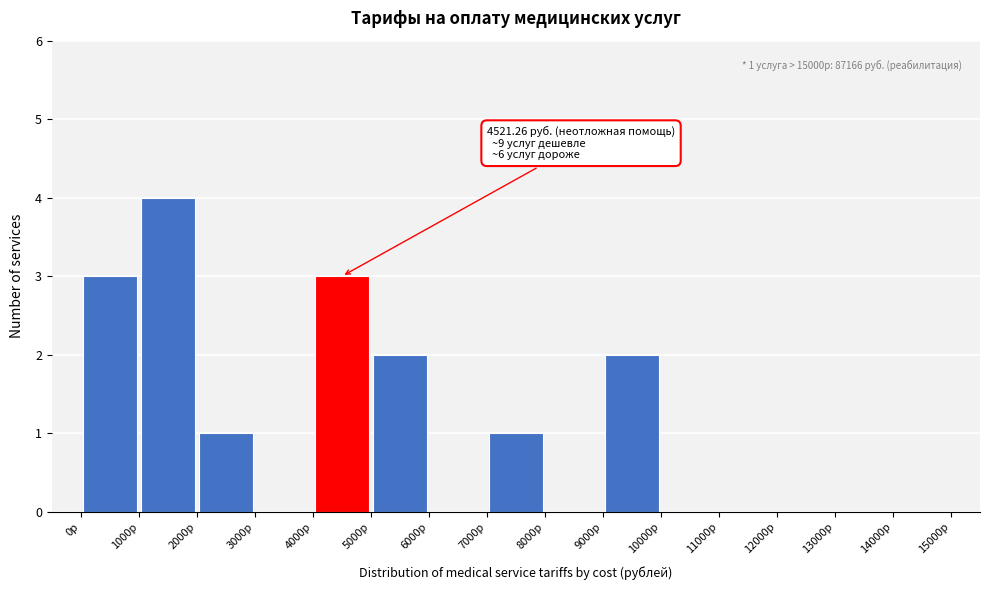

Over which range of the x-axis is the bar tallest?

1000 to 2000